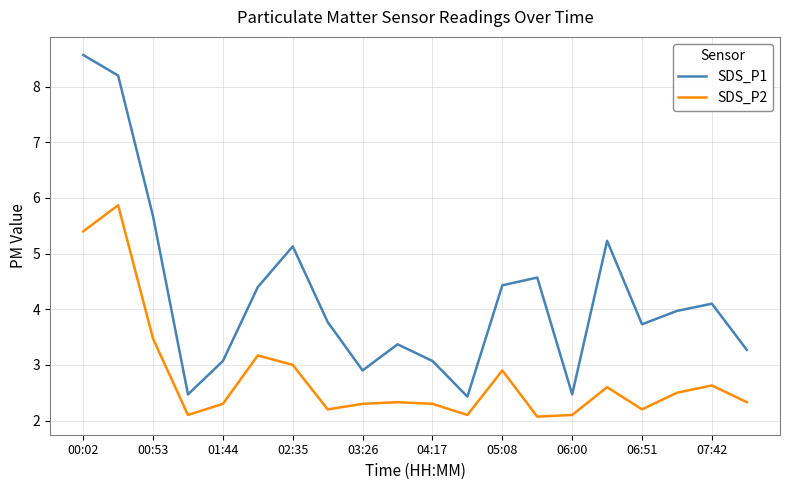

List the series in order of their overall mean, highest first.

SDS_P1, SDS_P2